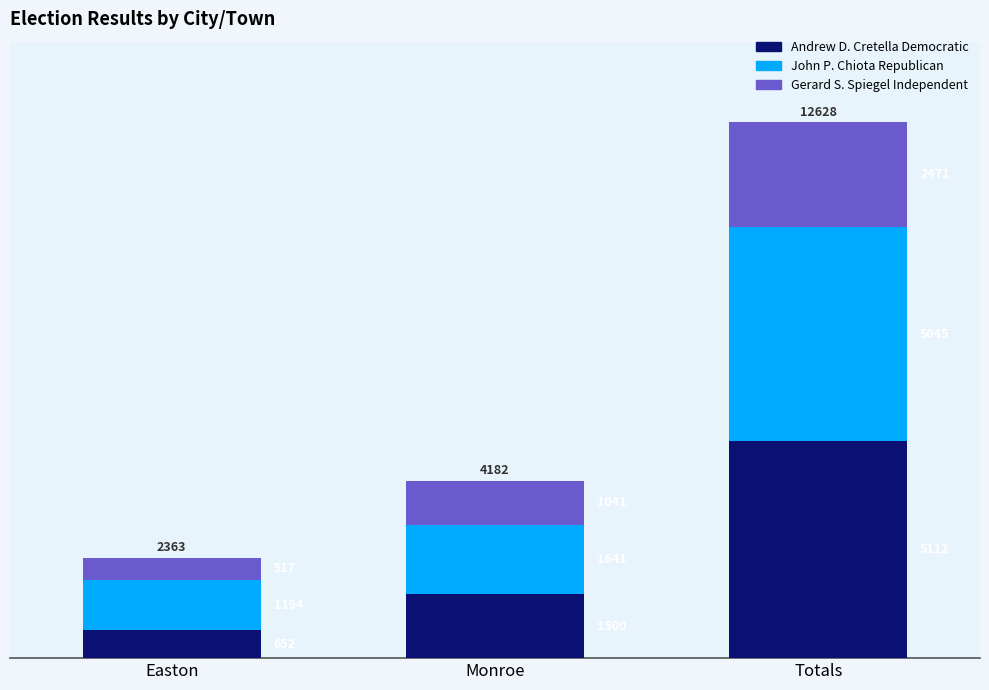

At which label does Andrew D. Cretella Democratic reach its minimum?

Easton